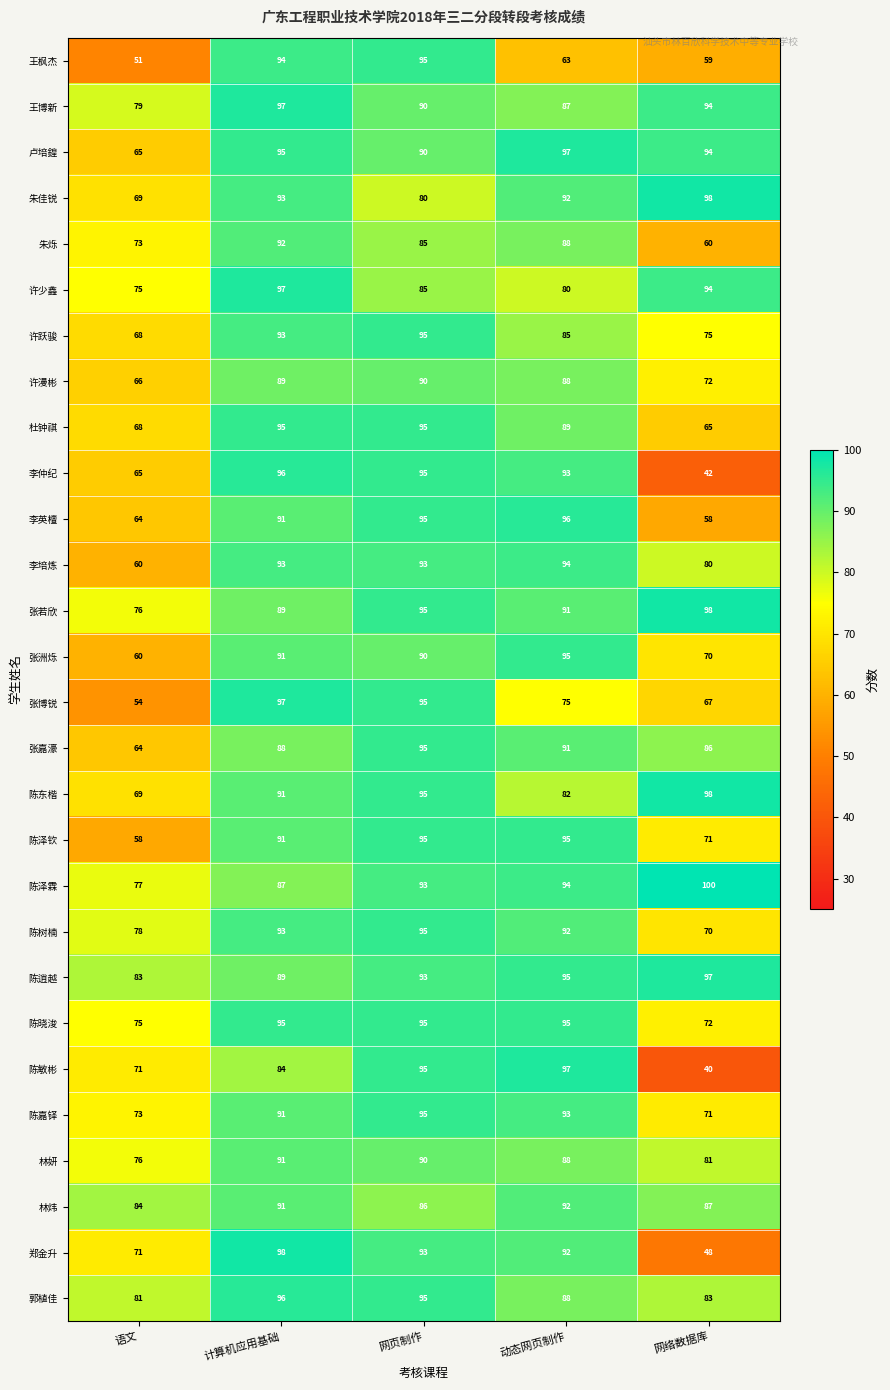

At how many categories does at least one series exceed 77?

5